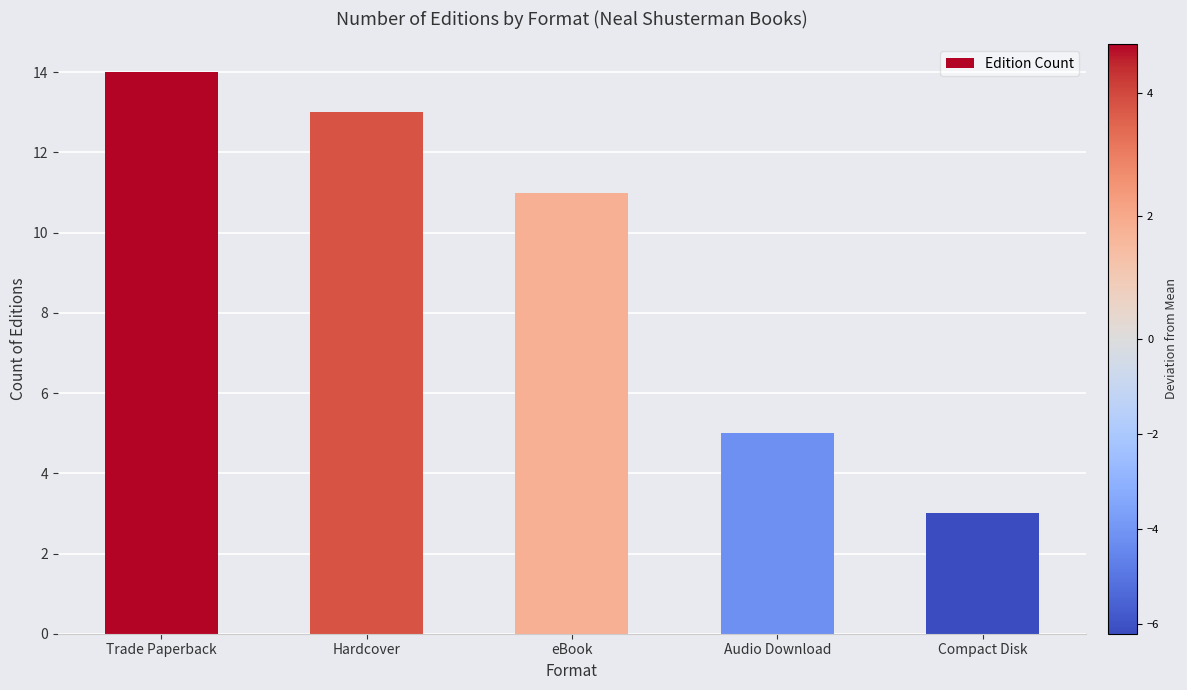

What position from the right is Hardcover?

4